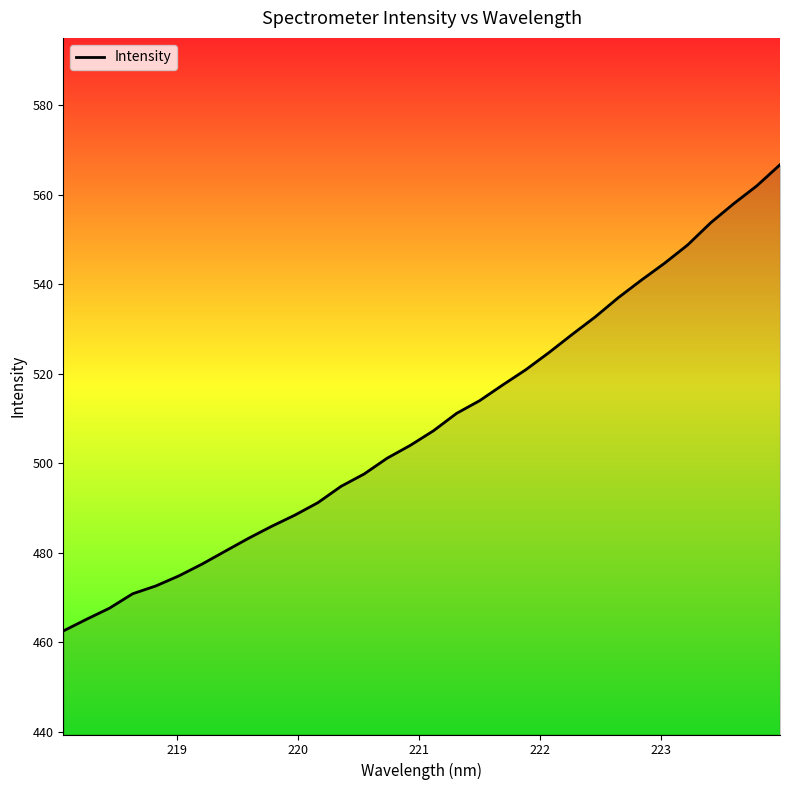

Does the chart display data point markers on the line(s)?

No